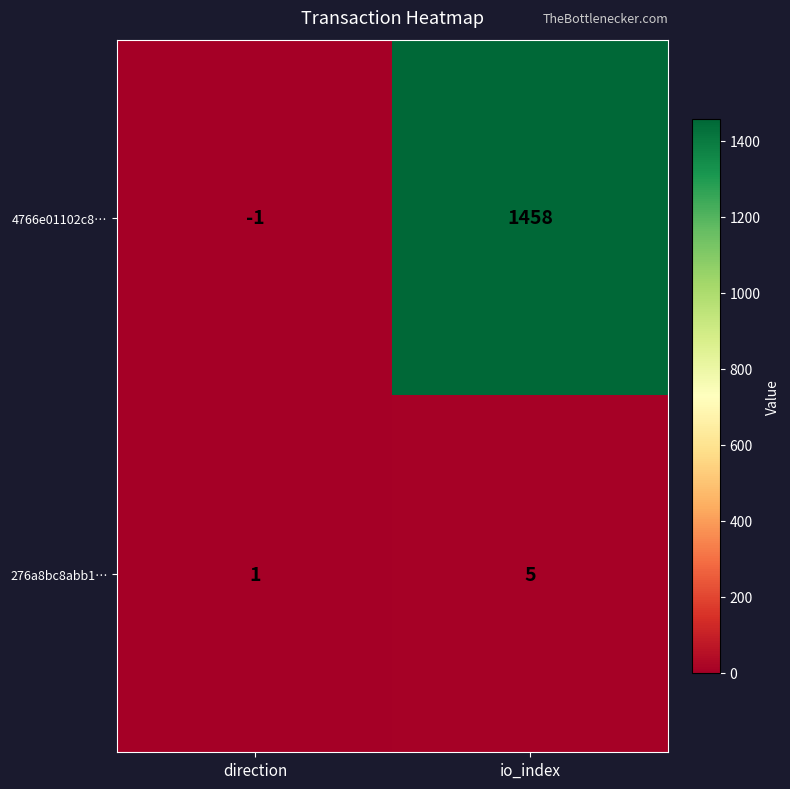

Is it true that 4766e01102c8… equals 0 at direction?

False